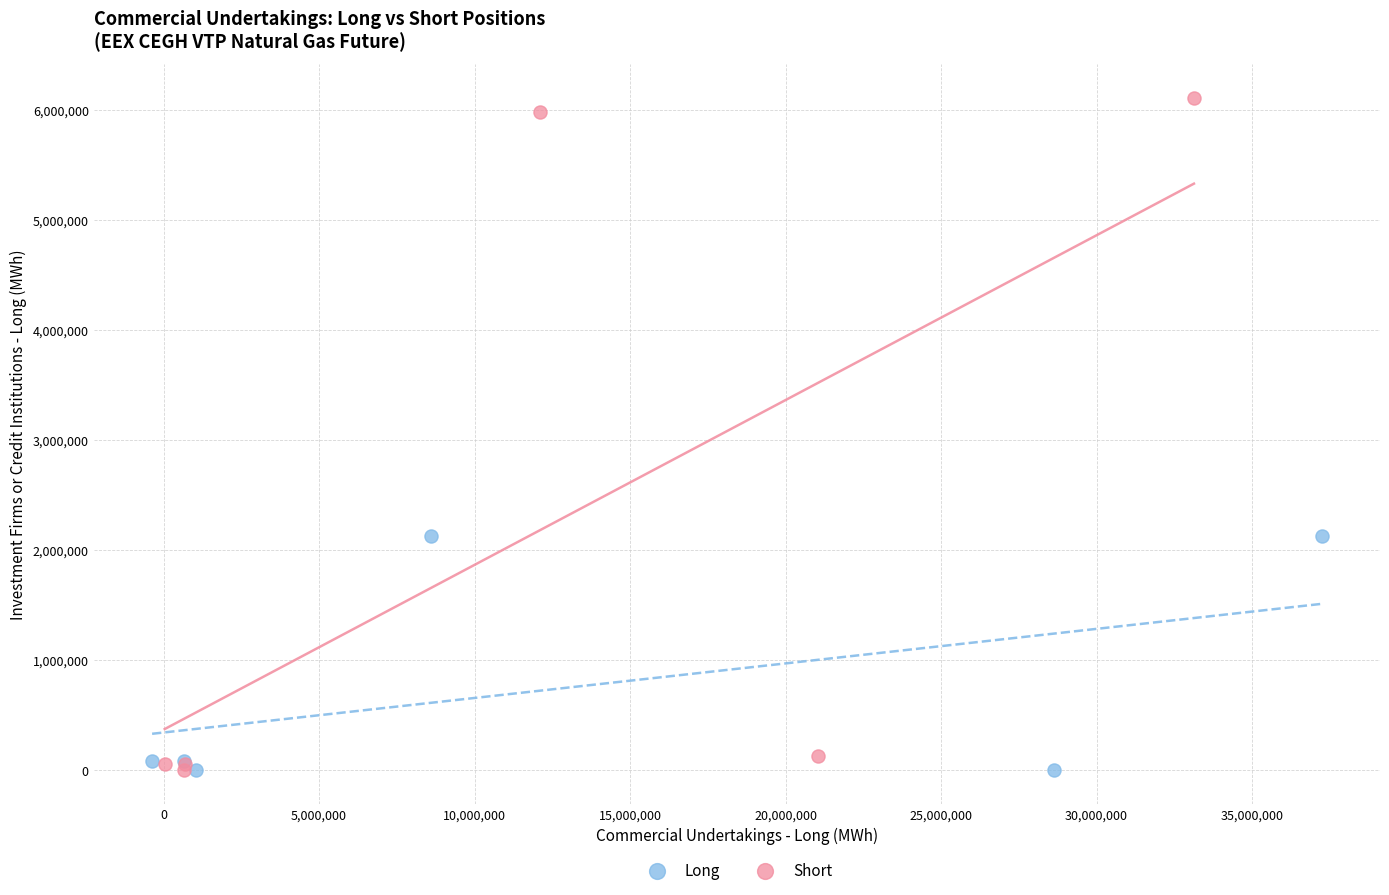

Which series reaches the maximum Y coordinate?

Short